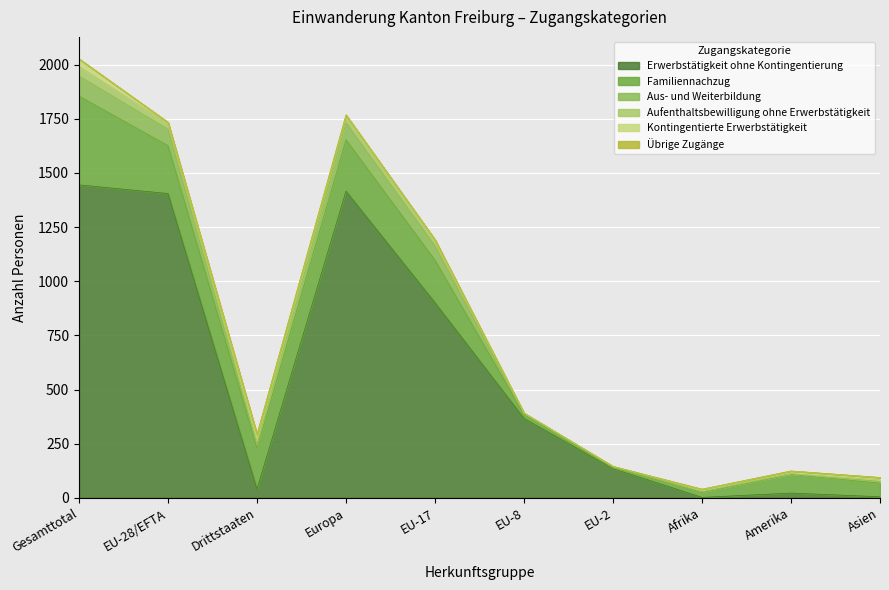

True or false: Aus- und Weiterbildung and Übrige Zugänge intersect in this chart.

False